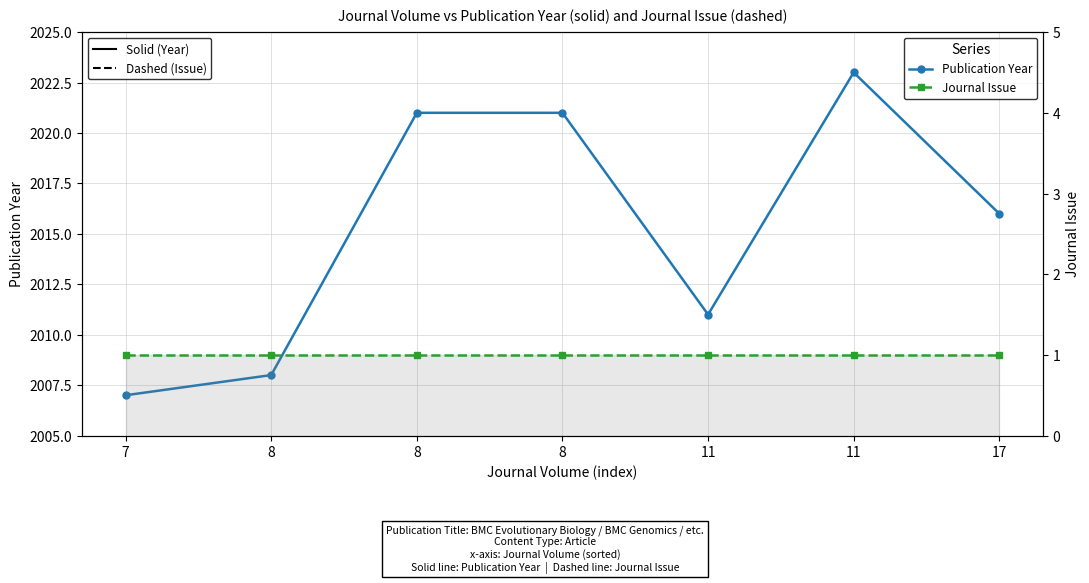

Is it true that Publication Year equals 3406 at 11?

False